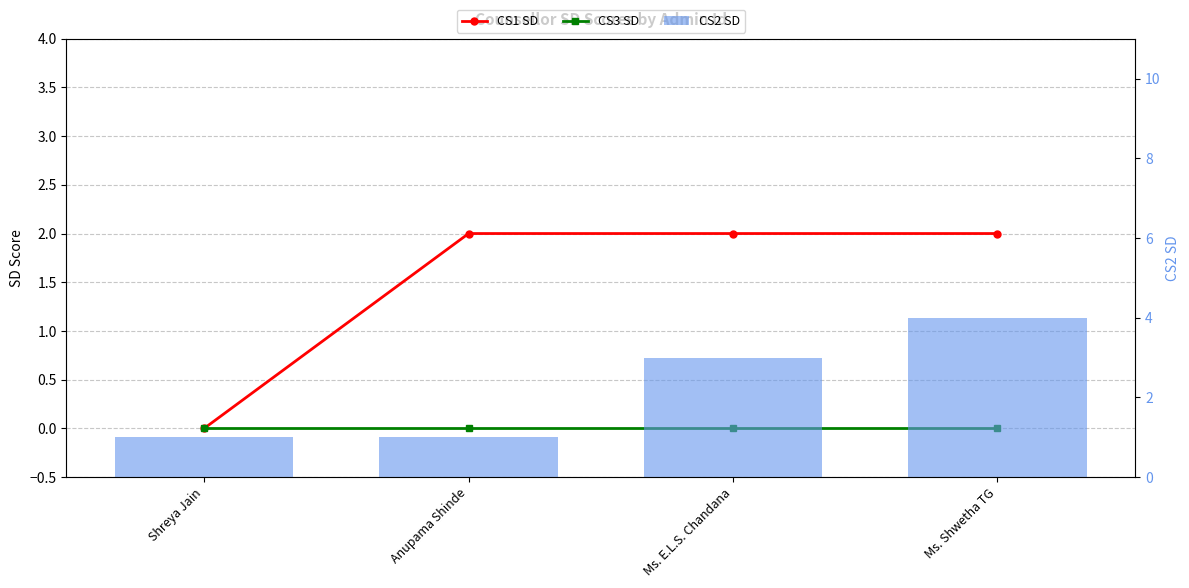

What is the label of the 4th bar from the left?

Ms. Shwetha TG